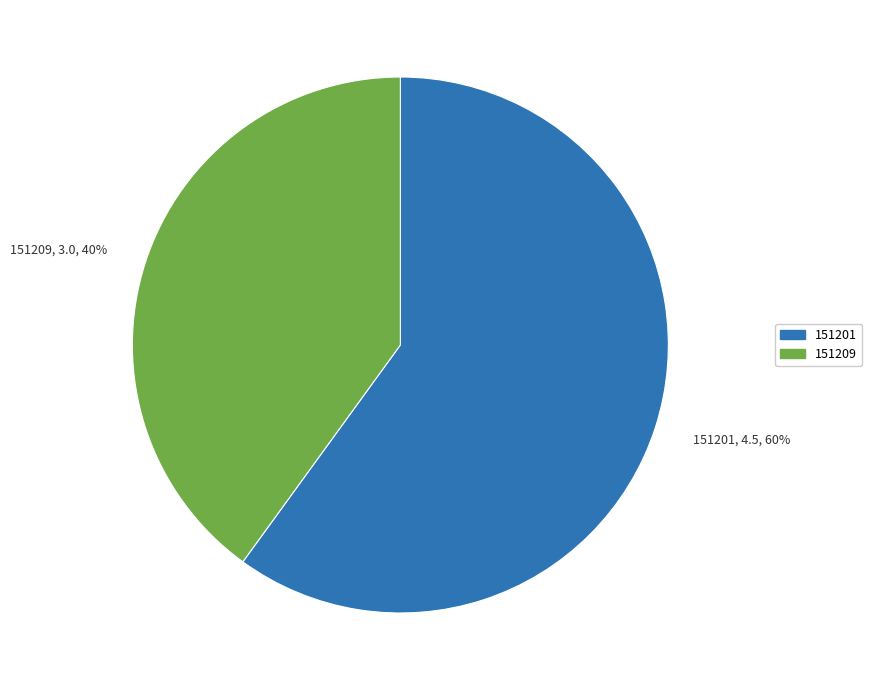

True or false: 151209 accounts for 40% of the total.

True